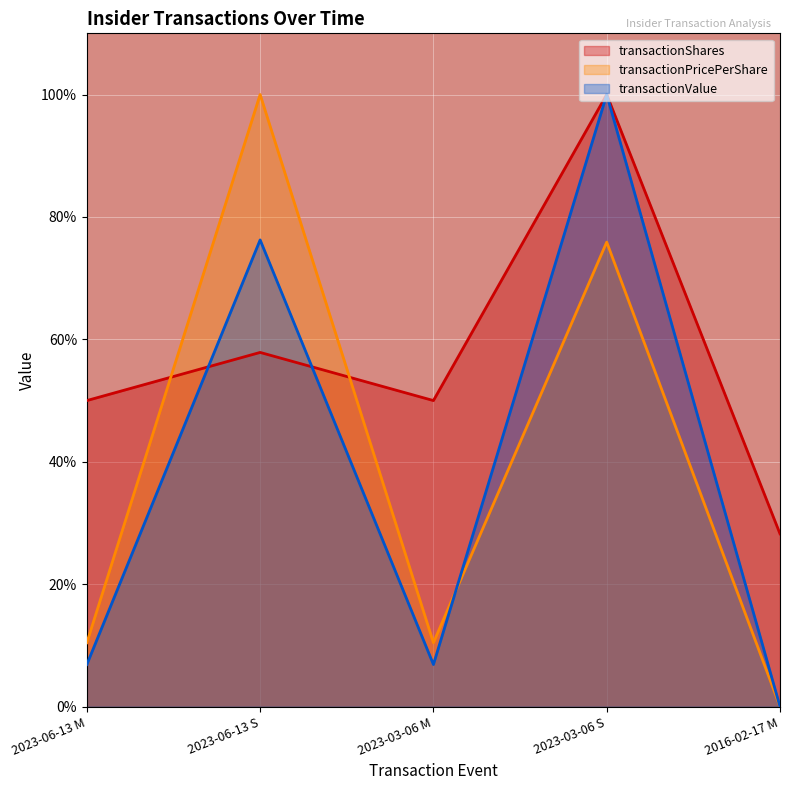

Rank the categories by transactionValue value from highest to lowest.

2023-03-06 S, 2023-06-13 S, 2023-06-13 M, 2023-03-06 M, 2016-02-17 M